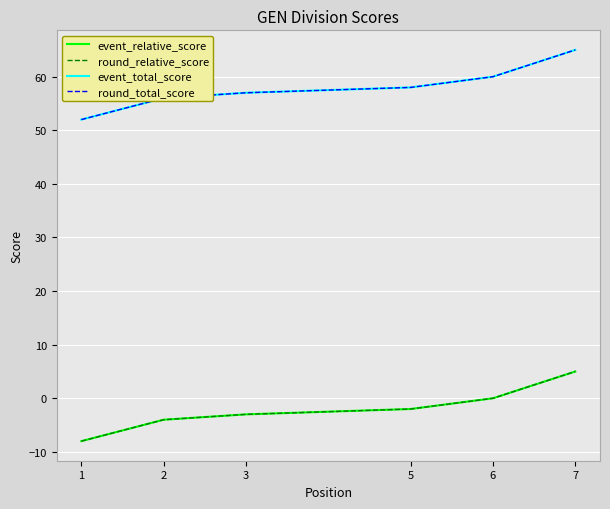

Between 1 and 2, which series saw the biggest shift?

event_relative_score